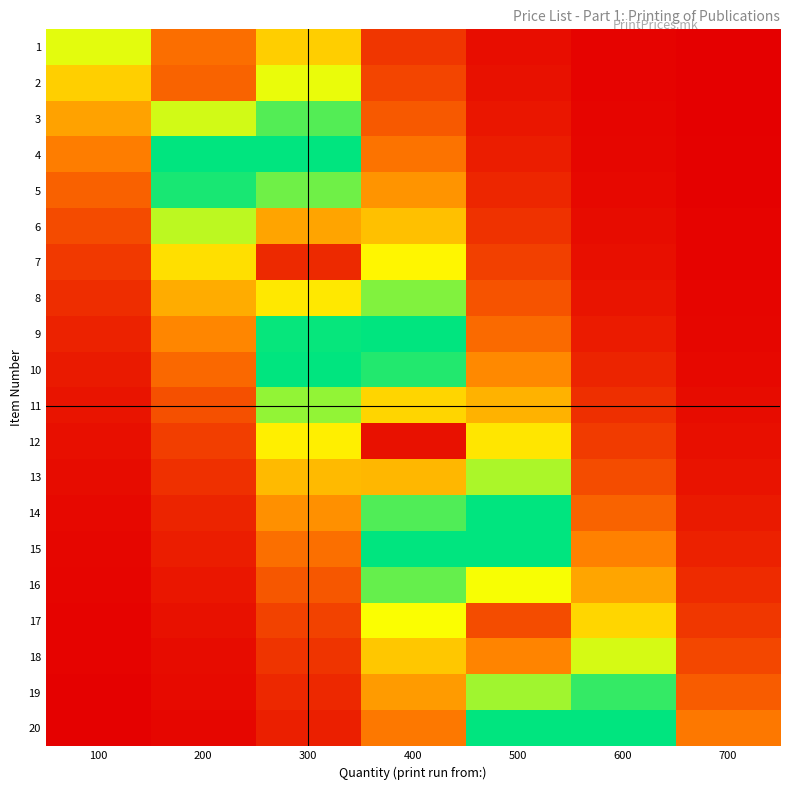

At how many categories does at least one series exceed 34?

5